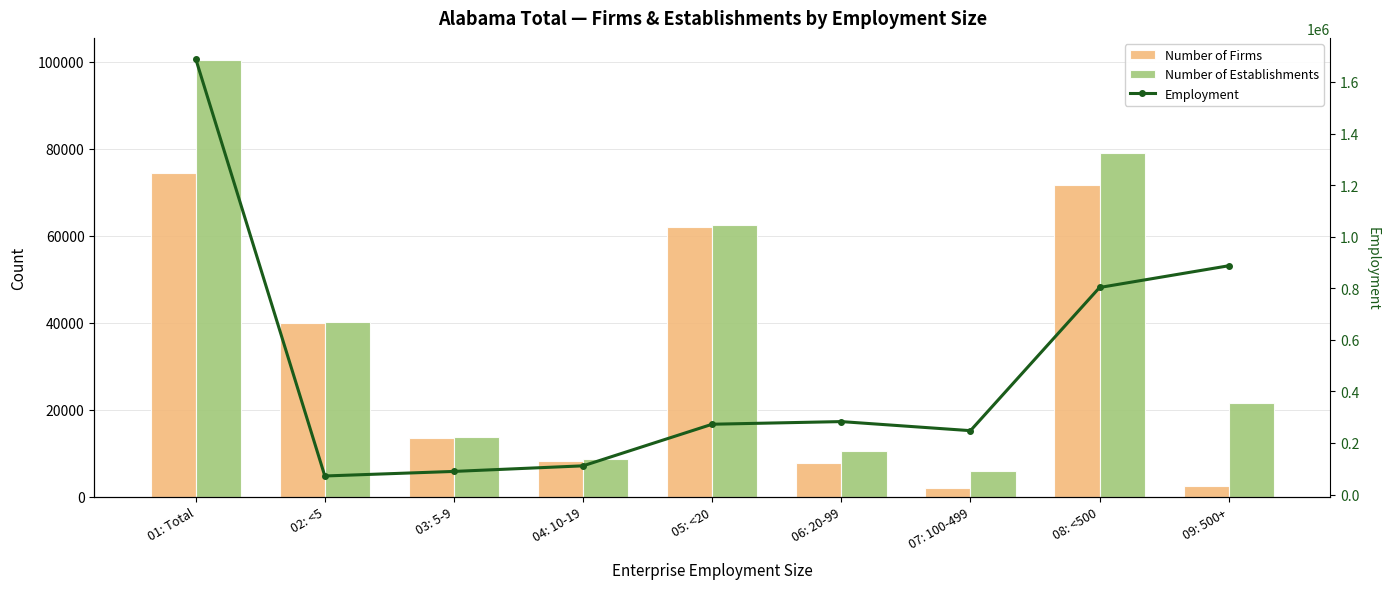

Is it true that Employment equals 887141 at 09: 500+?

True